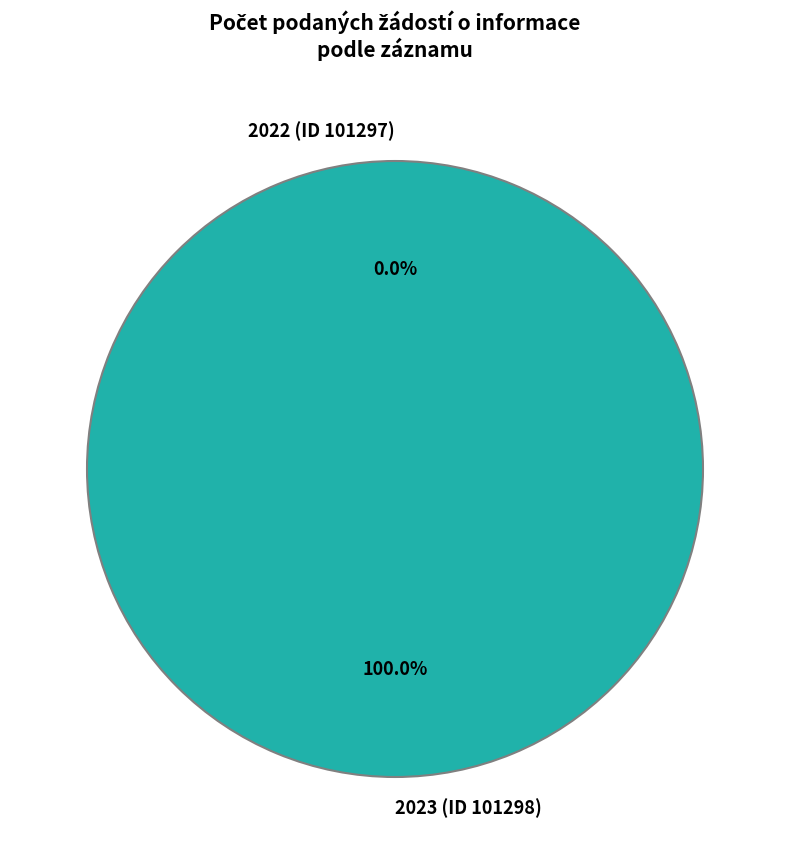

What is the smallest slice in the pie chart?

101297